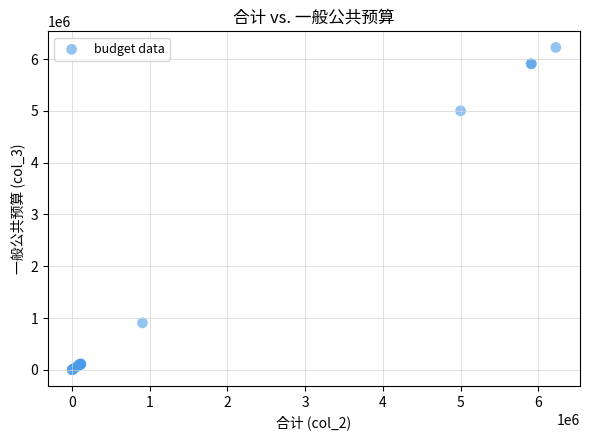

What Y value in the scatter plot is closest to 3113444?

5000000